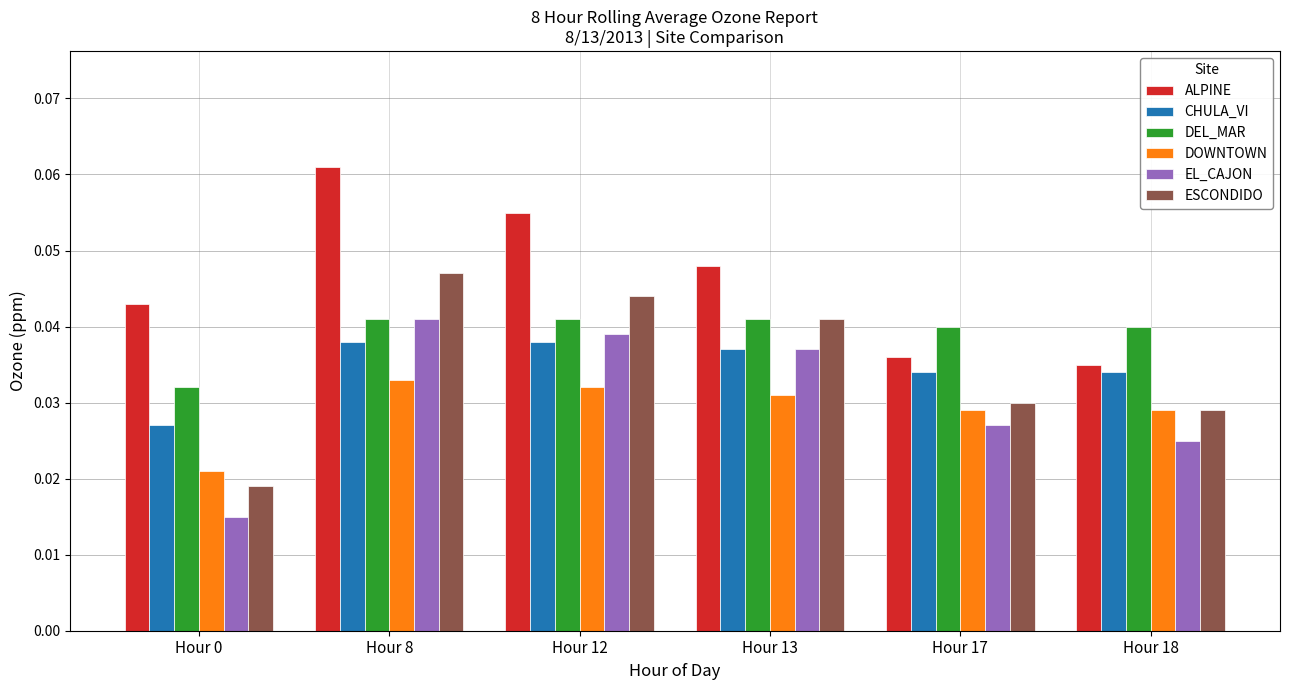

Which category has the highest value across all series?

Hour 8